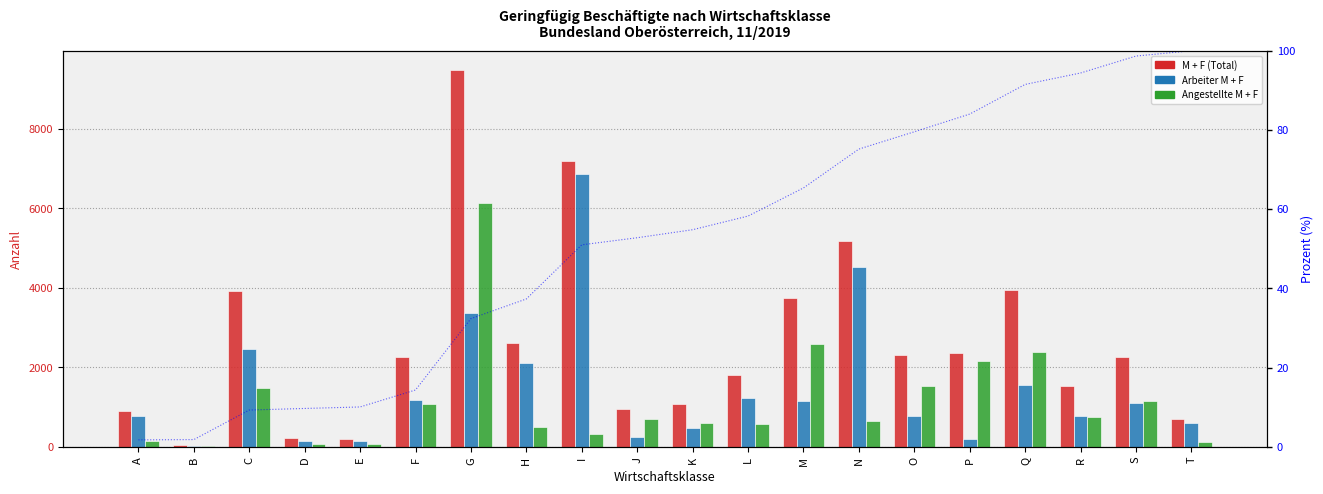

How many values in the Angestellte M + F series exceed 690?

9